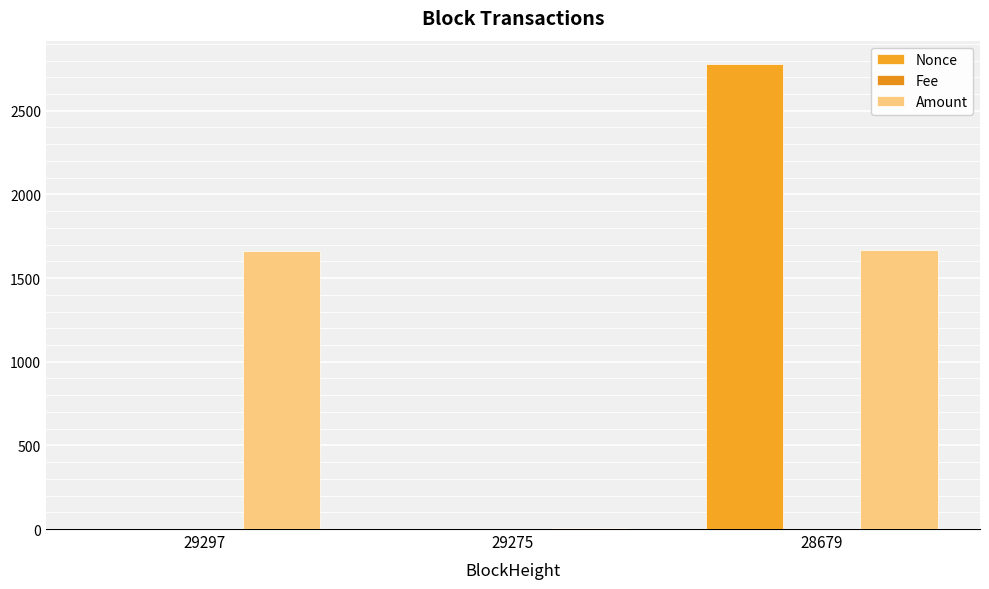

Which series changed the most between 29275 and 28679?

Nonce